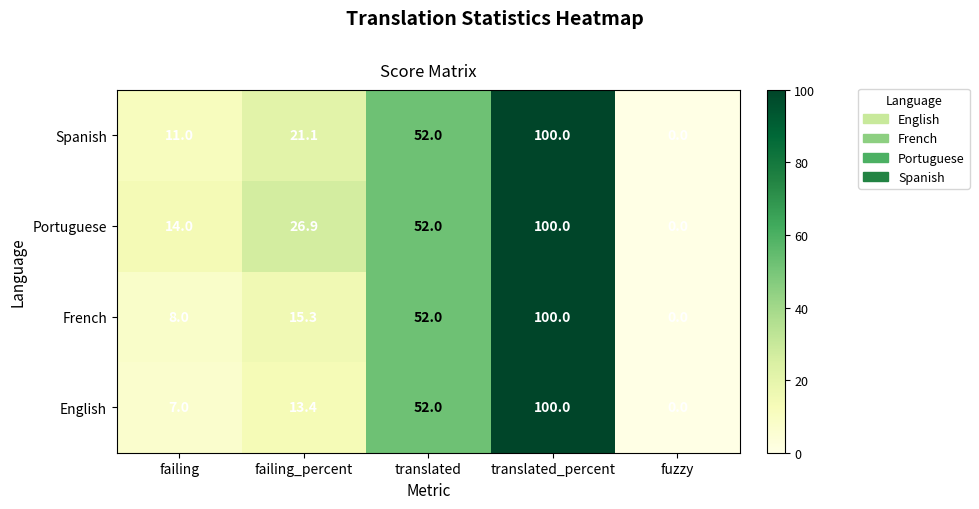

What is the difference between the Portuguese values at translated and failing?

38.0